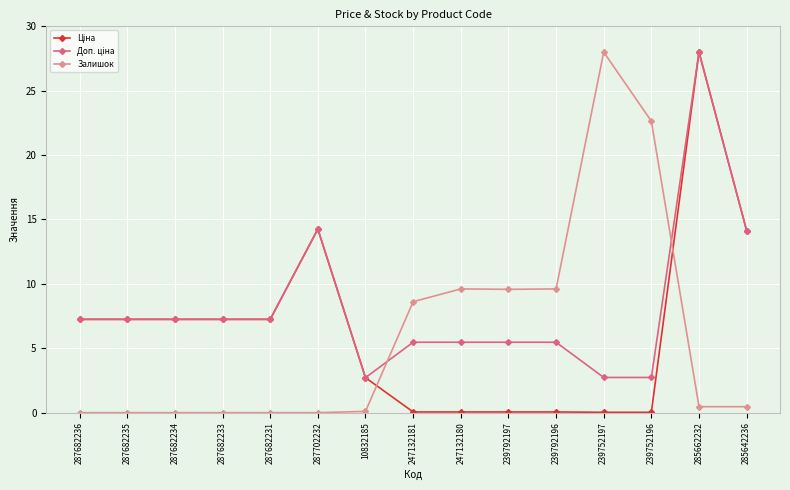

True or false: Залишок has a value of -9.1 at 287682235.

False